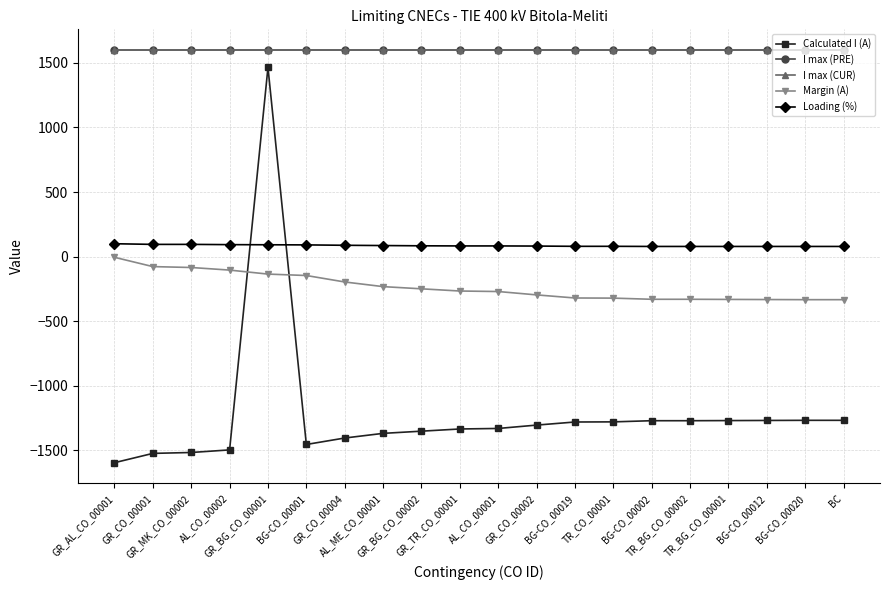

Does the chart have visible grid lines?

Yes